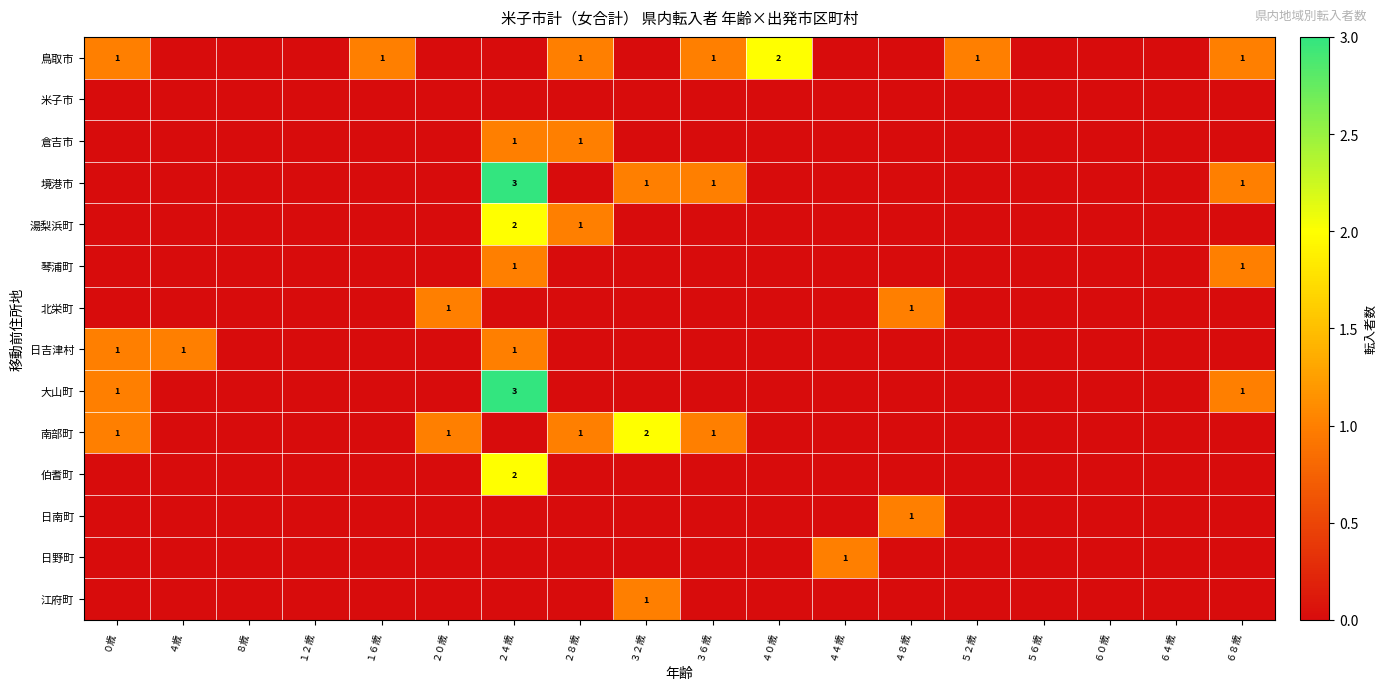

The value of 倉吉市 at ２８歳 is 0. True or false?

False